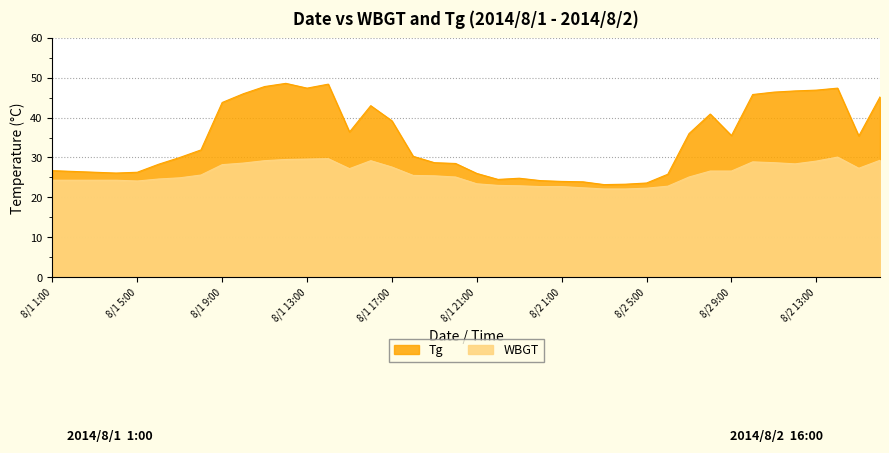

Reading left to right, transcribe all the data shown in this chart.

Tg: 26.7	26.5	26.3	26.1	26.3	28.3	30.0	31.9	43.8	46.0	47.8	48.6	47.4	48.4	36.4	43.0	39.2	30.3	28.7	28.5	26.0	24.5	24.8	24.2	24.0	23.9	23.2	23.3	23.6	25.8	36.0	40.9	35.5	45.8	46.4	46.7	46.9	47.4	35.4	45.2
WBGT: 24.3	24.3	24.3	24.3	24.1	24.6	24.9	25.6	28.2	28.6	29.2	29.5	29.6	29.7	27.2	29.2	27.6	25.5	25.4	25.1	23.4	23.0	22.9	22.7	22.7	22.4	22.1	22.1	22.3	22.8	25.1	26.6	26.6	28.9	28.7	28.4	29.1	30.1	27.3	29.3